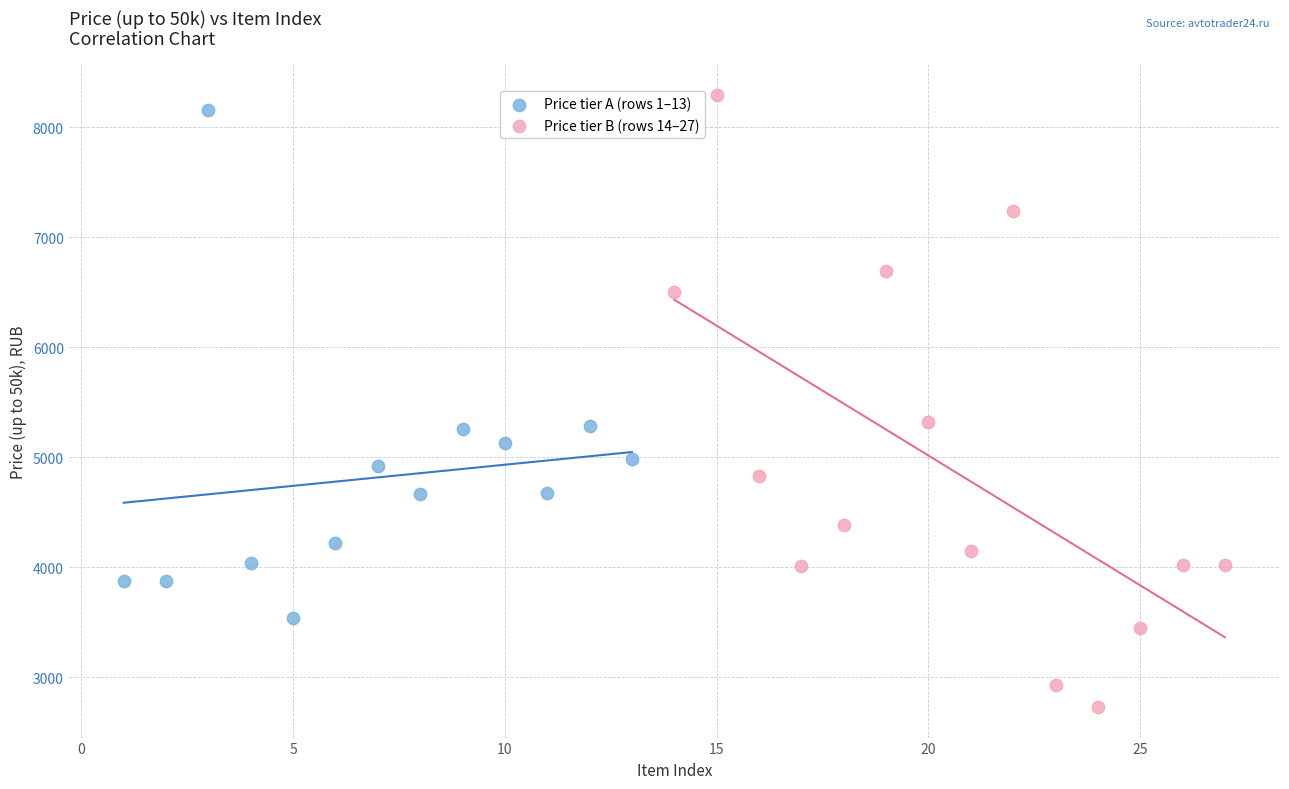

Which series has the widest spread of Y values?

Price tier B (rows 14–27)